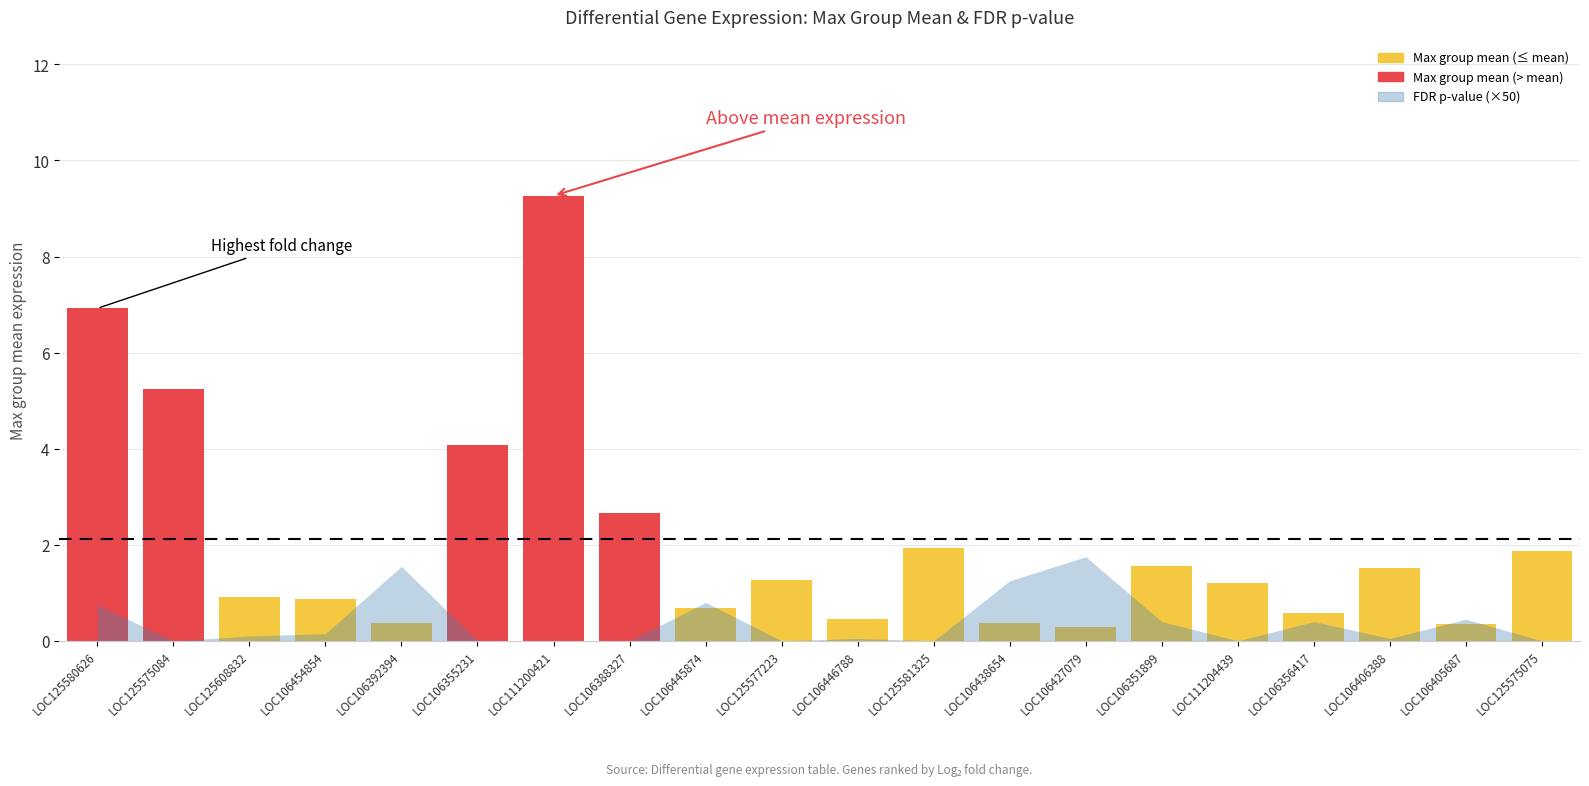

What is the change in value from LOC125580626 to LOC106427079?

-6.6